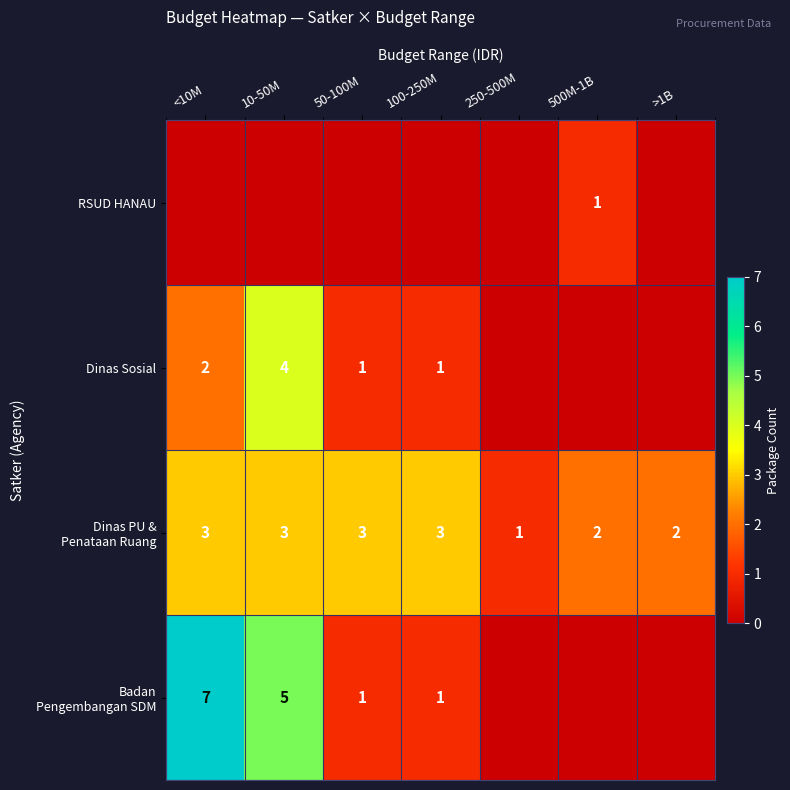

The Dinas Sosial series shows 2 at >1B. True or false?

False